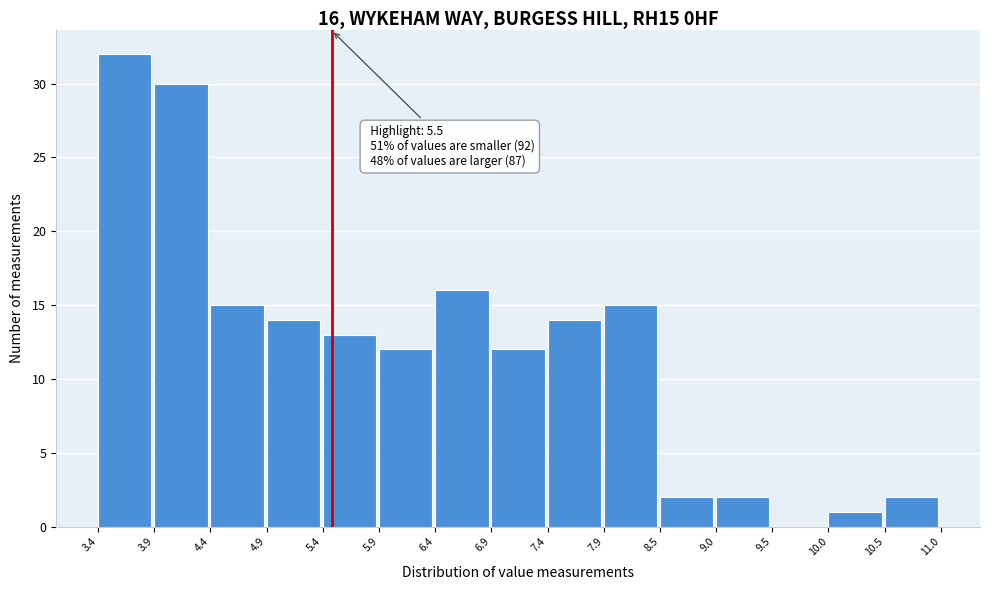

Which range on the x-axis has the tallest bar?

3.4 to 3.9